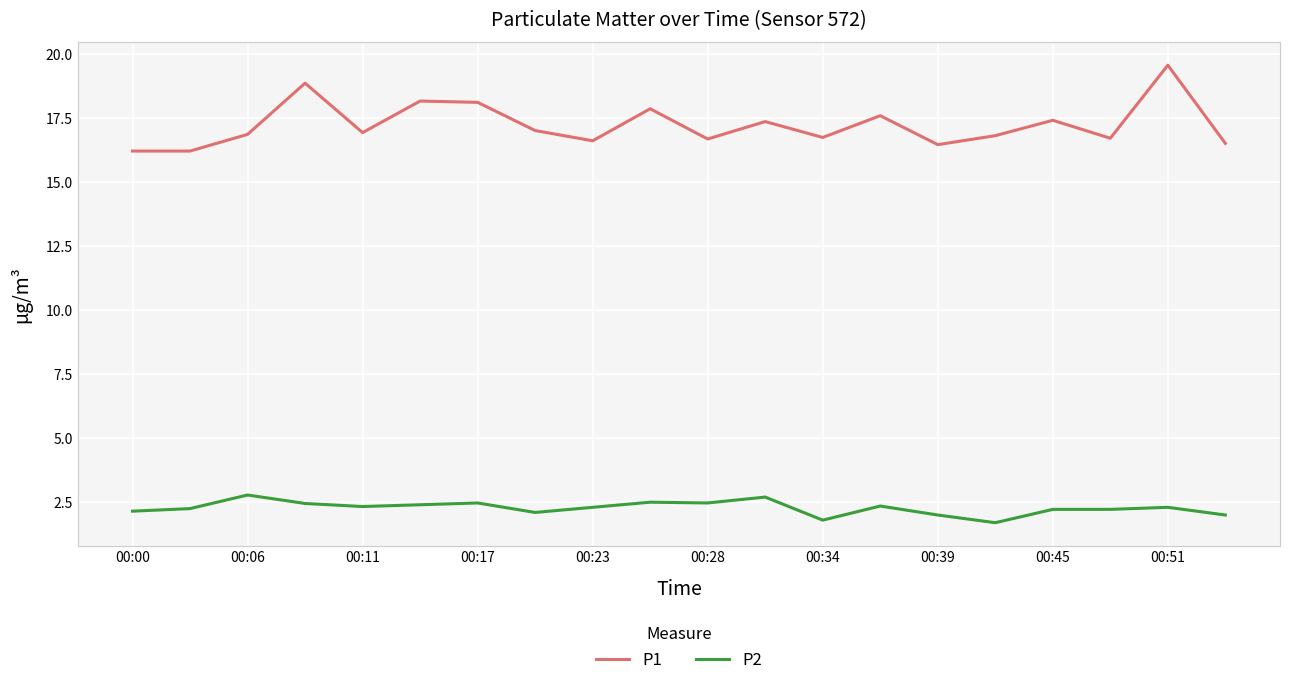

Rank the series by their maximum value, from highest to lowest.

P1, P2